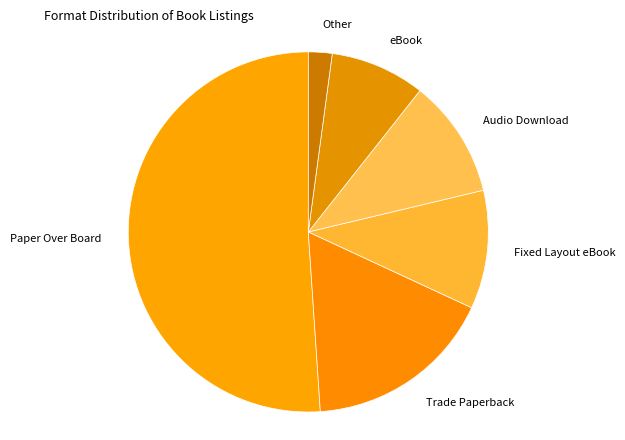

Which has a higher value, Audio Download or Paper Over Board?

Paper Over Board